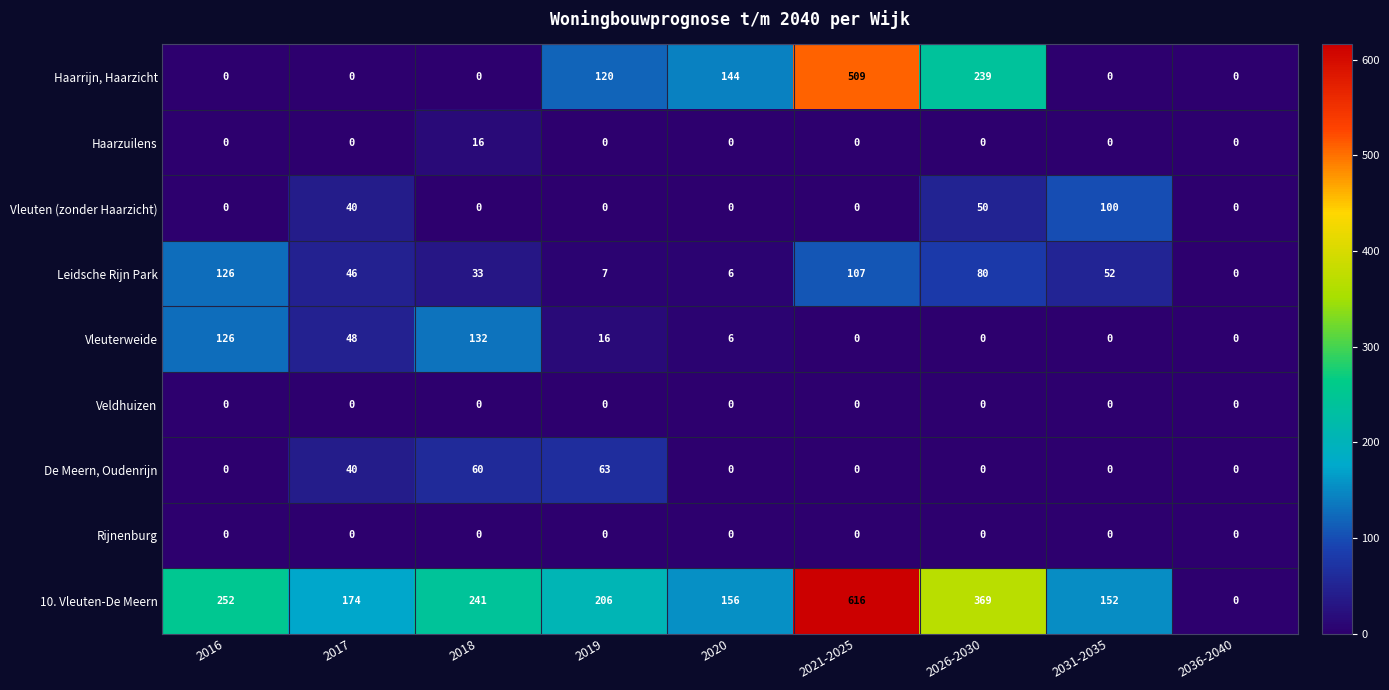

What is the difference between the maximum and minimum values in the Vleuten (zonder Haarzicht) series?

100